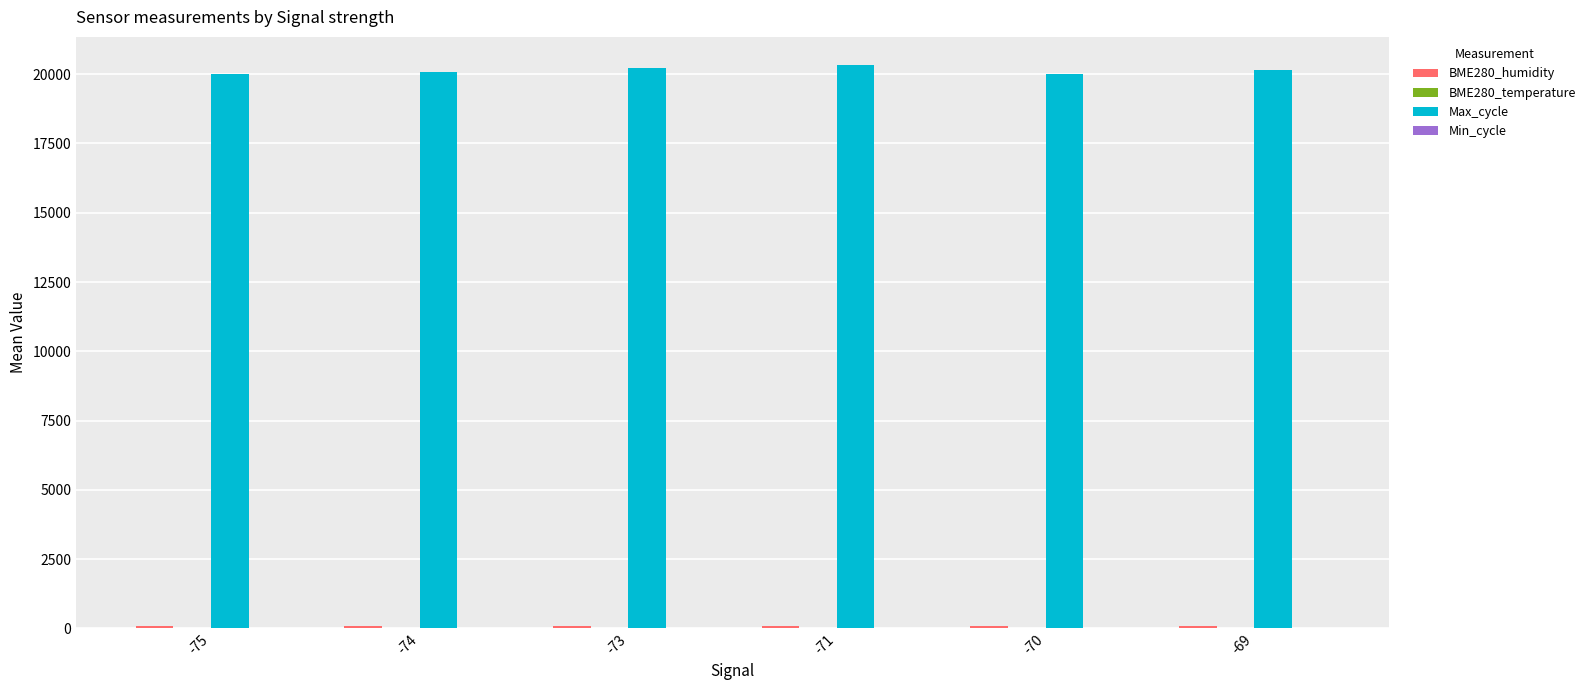

What is the maximum value shown in the chart?

20331.0